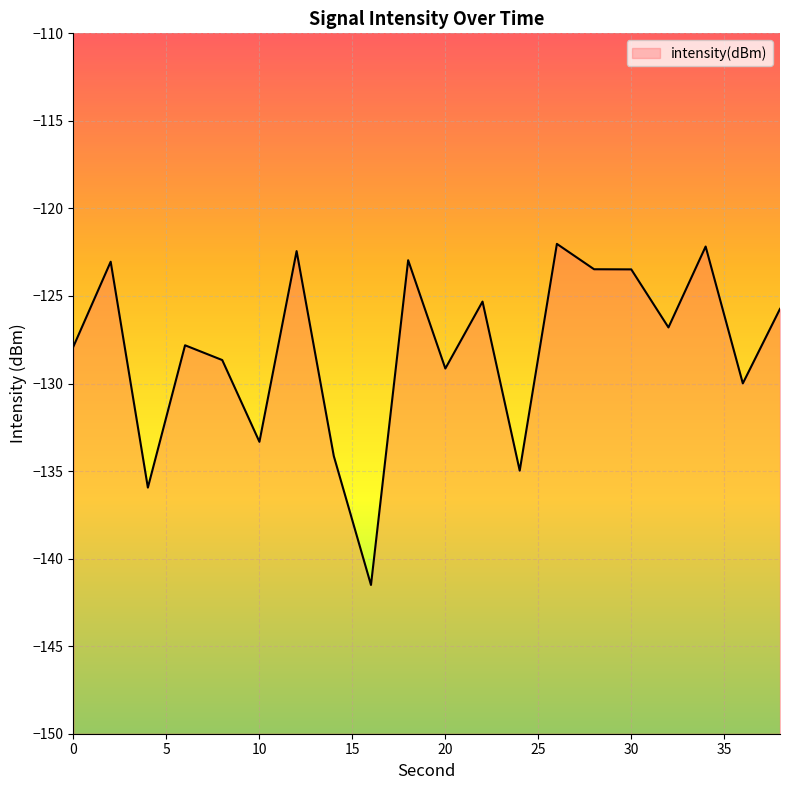

How many data points are less than -126?

11